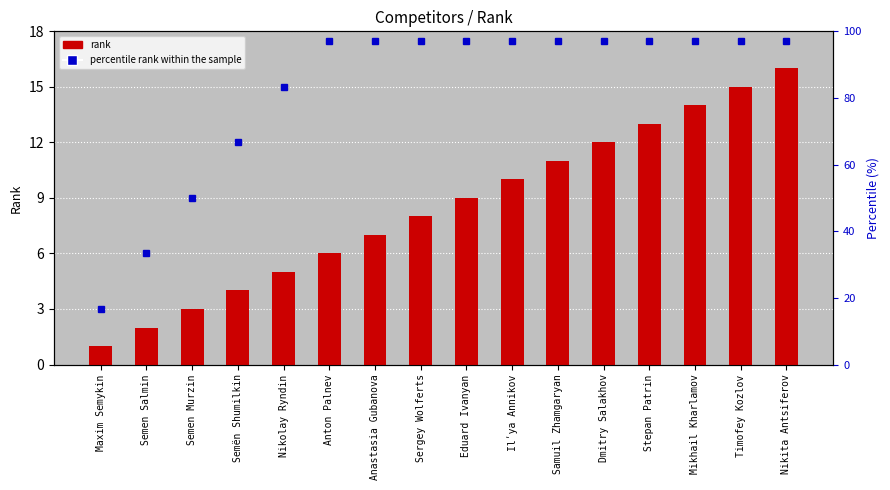

Where does the data first go above 9?

Ilʹya Annikov